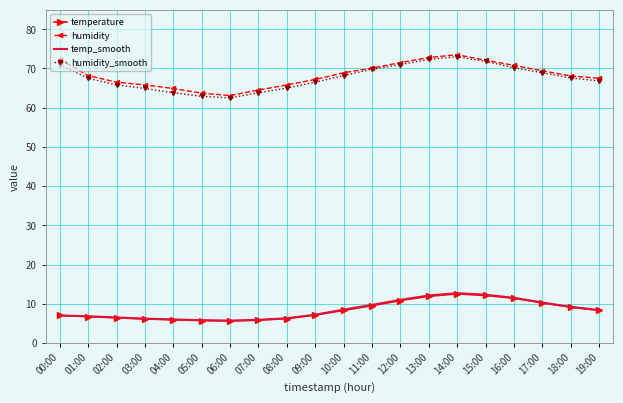

What is the minimum value shown in the chart?

5.6